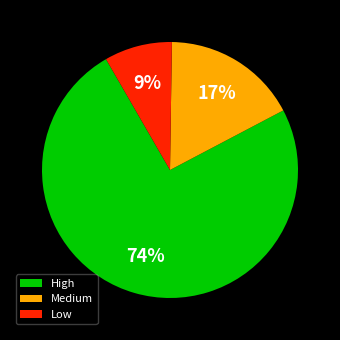

Between High and Low, which is larger?

High